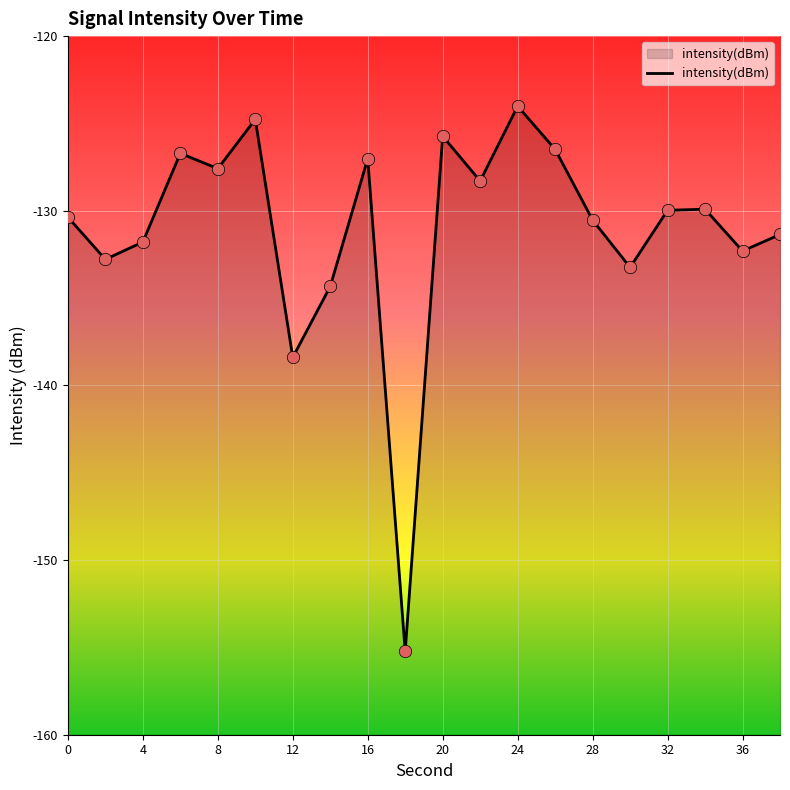

Between 12 and 34, which is larger?

34